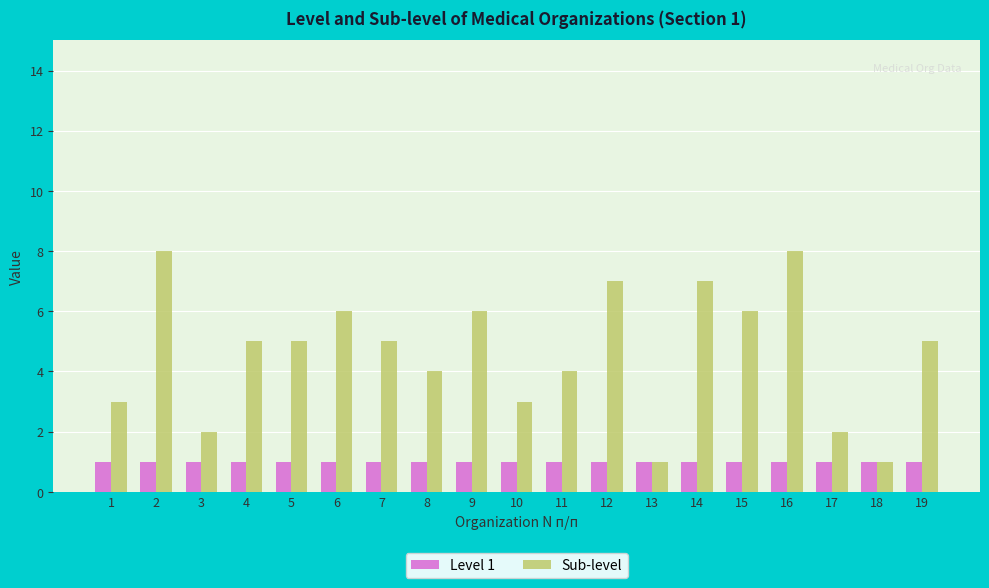

What is the total value across all series at 10?

4